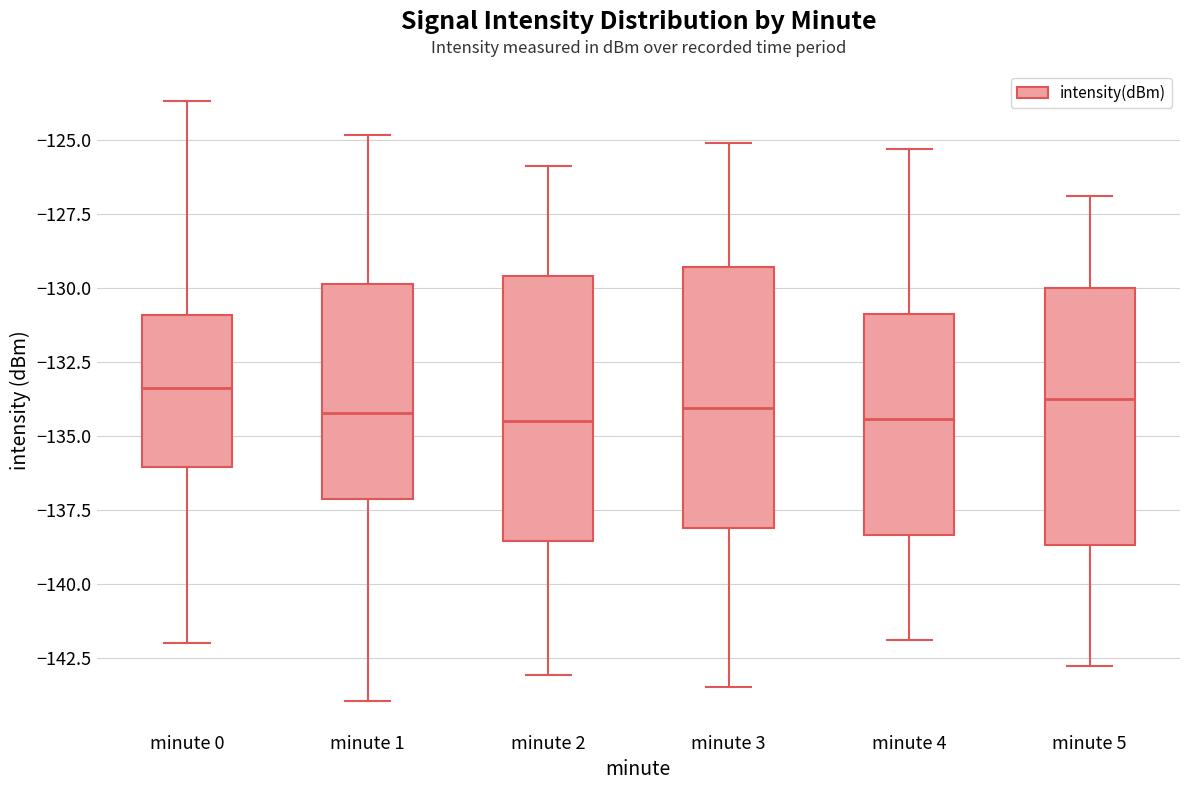

Reading left to right, transcribe this box plot: for each box, give where its median line is, the range the box spans, and where its two whiskers end, as read against the y-axis. The values are not printed on the chart, so give them approximately, as read against the axis.

minute 0: median -133.5, box -136.0 to -131.0, whiskers -142.0 to -123.5
minute 1: median -134.0, box -137.0 to -130.0, whiskers -144.0 to -125.0
minute 2: median -134.5, box -138.5 to -129.5, whiskers -143.0 to -126.0
minute 3: median -134.0, box -138.0 to -129.5, whiskers -143.5 to -125.0
minute 4: median -134.5, box -138.5 to -131.0, whiskers -142.0 to -125.5
minute 5: median -133.5, box -138.5 to -130.0, whiskers -143.0 to -127.0